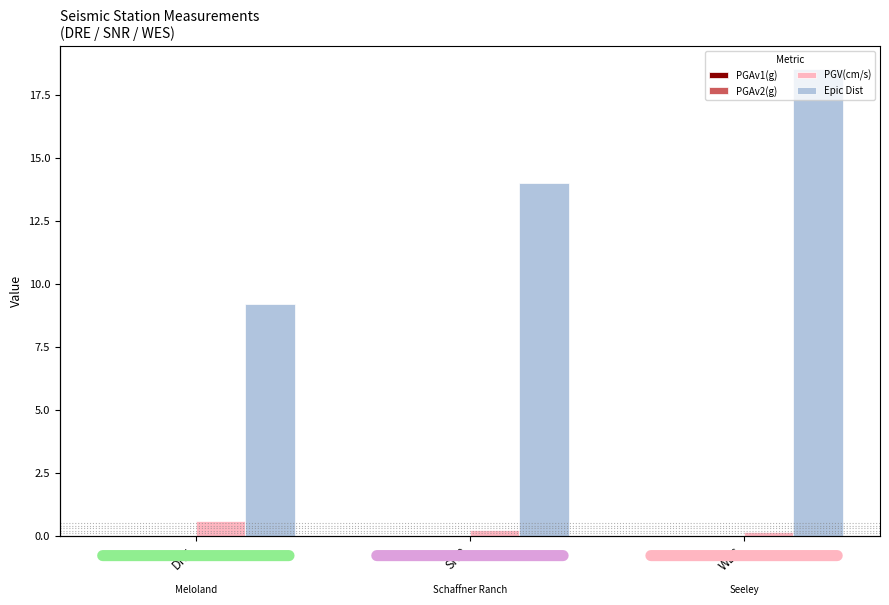

Is the value of Epic Dist at WES greater than the value of PGAv2(g) at DRE?

Yes